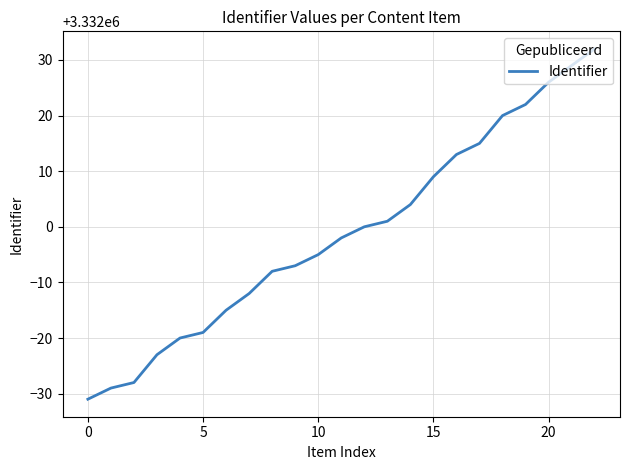

What is the average value?

3331999